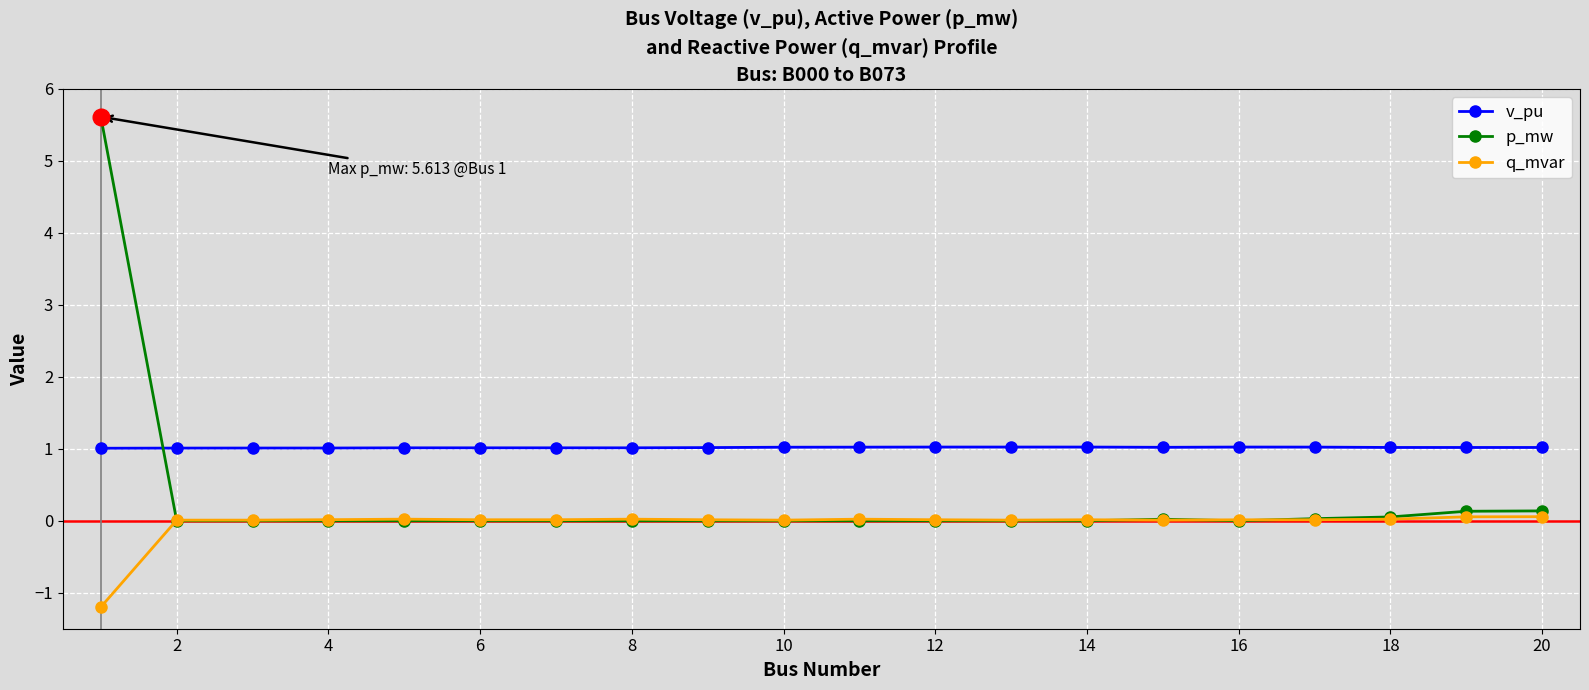

How many lines are shown in the chart?

3